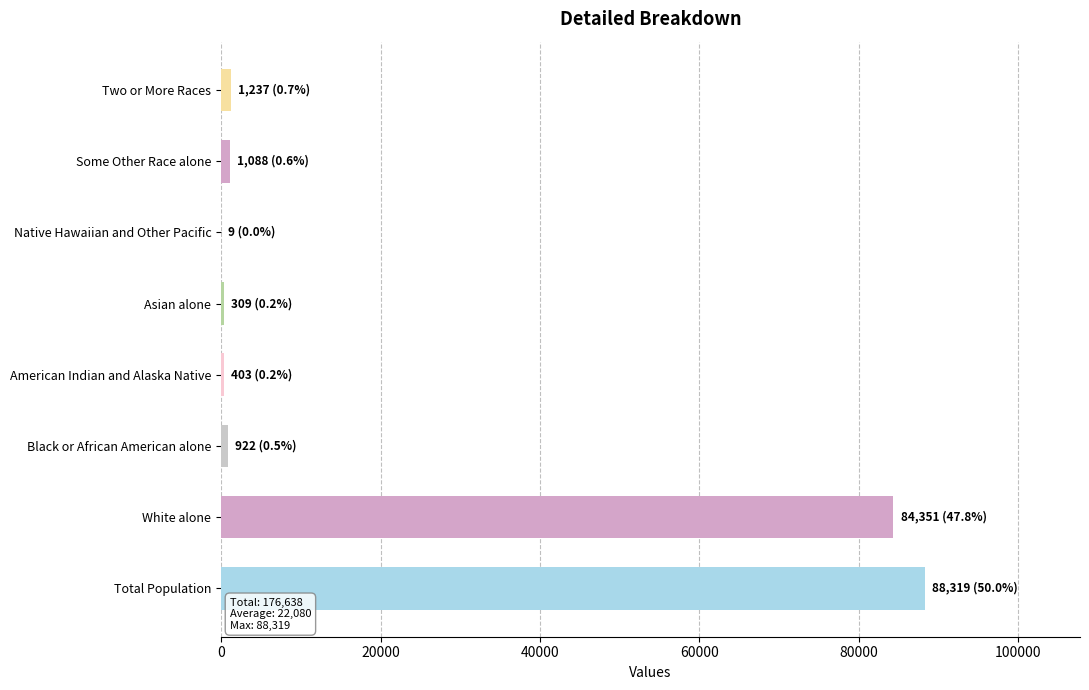

The chart shows a value of 84351 at White alone. True or false?

True